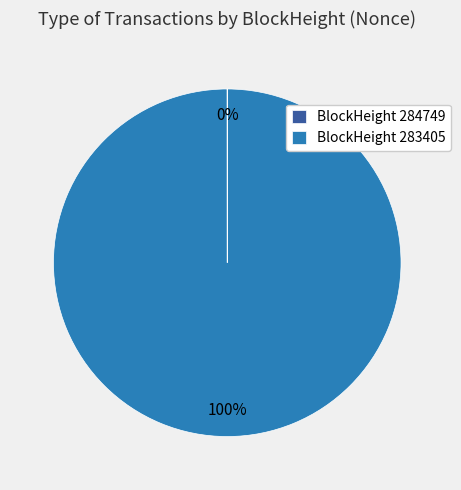

Does any single category account for the majority?

Yes